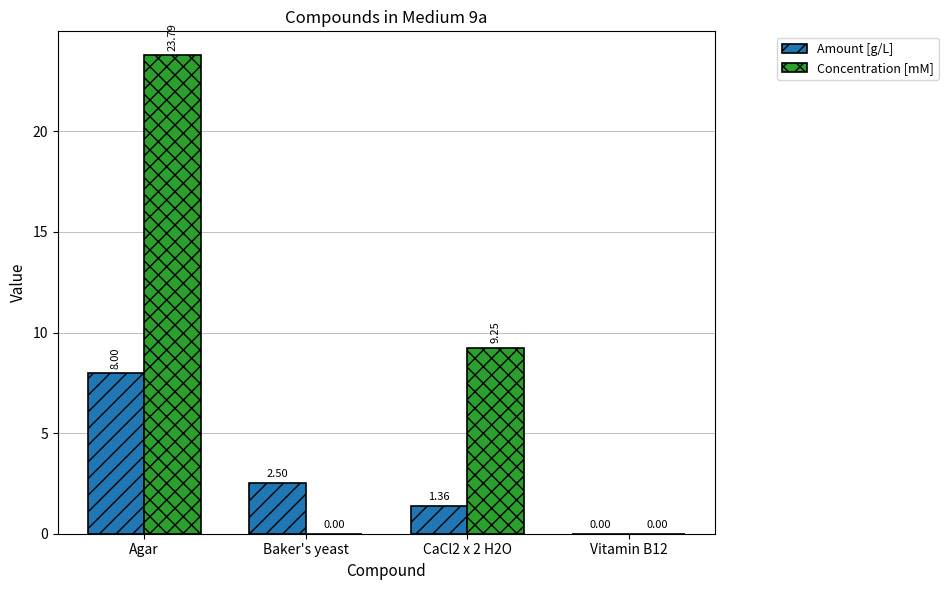

Between Agar and Baker's yeast, which series saw the biggest shift?

Concentration [mM]